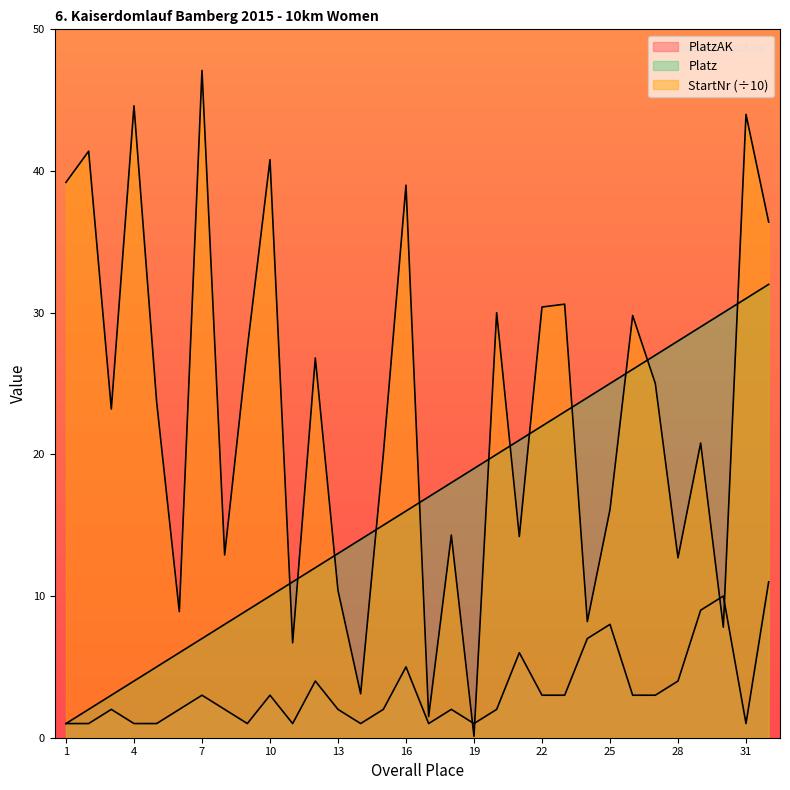

What is the difference between the maximum and minimum values in the Platz series?

31.0